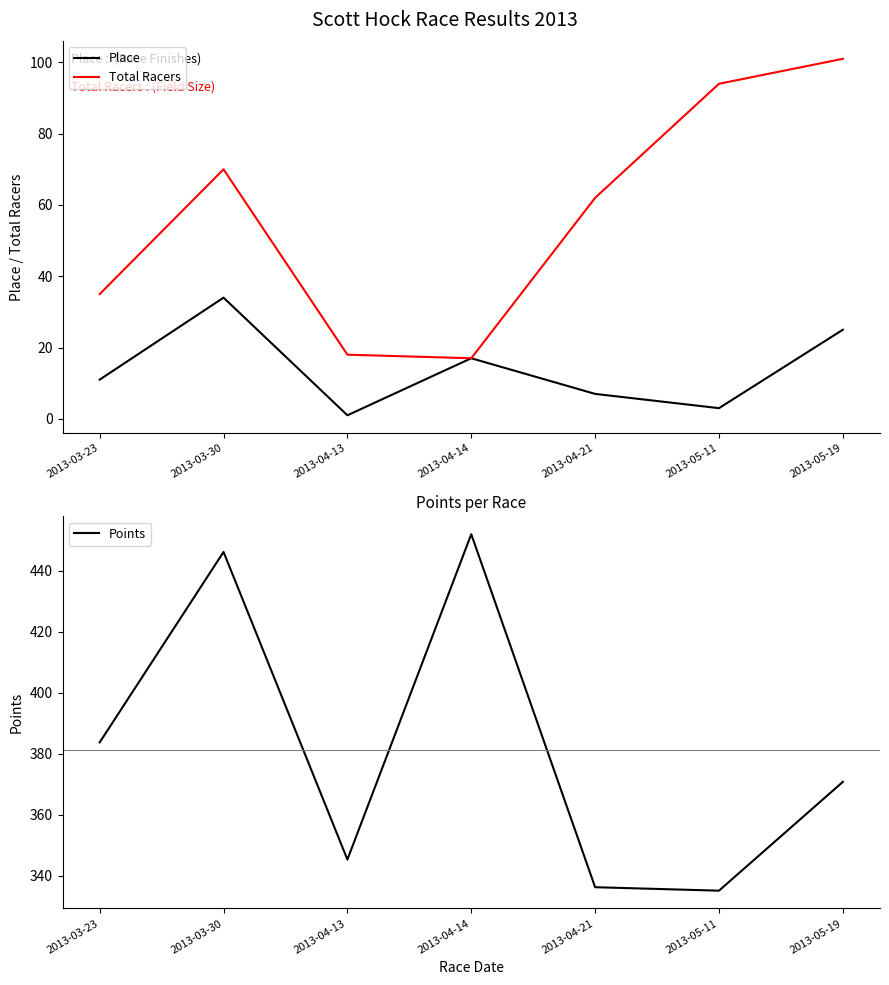

At which label does Place reach its peak?

2013-03-30